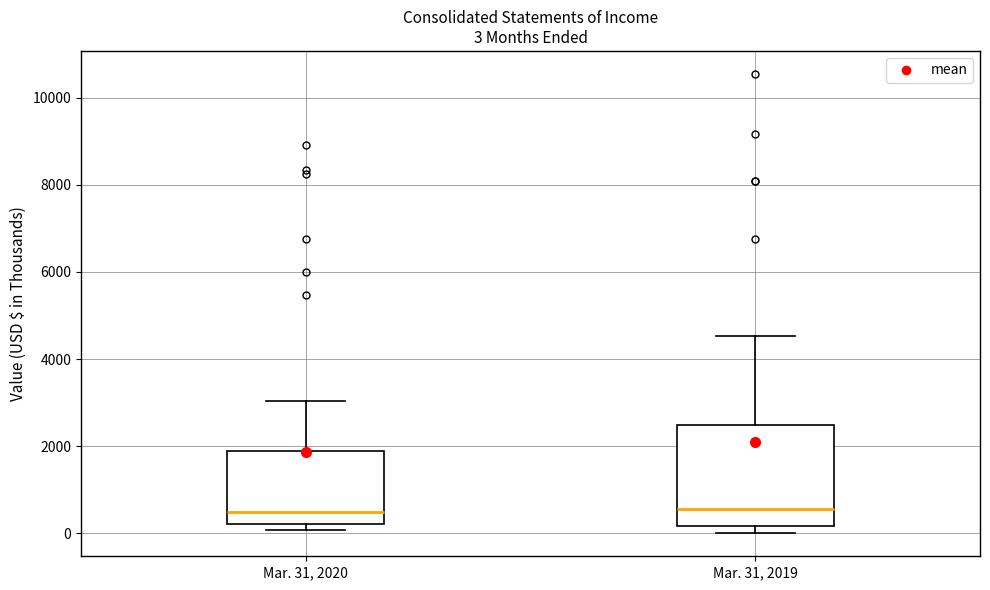

Comparing the boxes themselves (not the whiskers), which one is the tallest?

Mar. 31, 2019